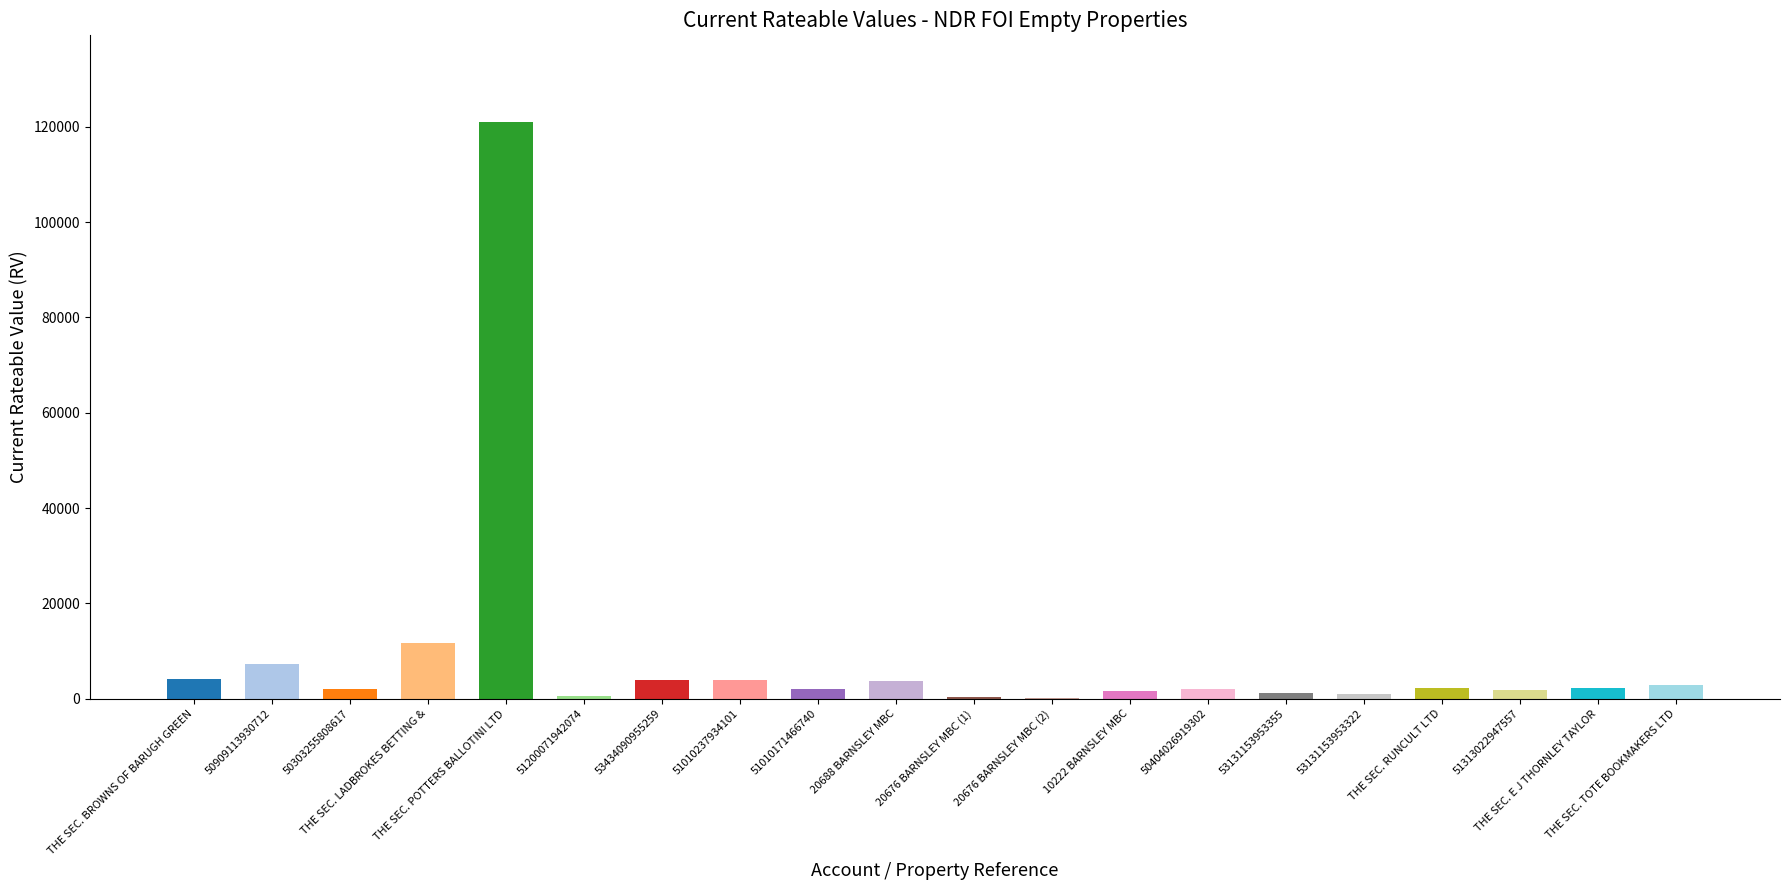

The value at 53131153953355 is 1275. True or false?

True